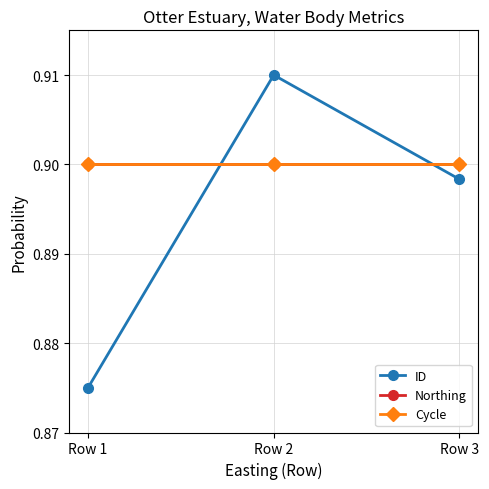

Does the chart have visible grid lines?

Yes